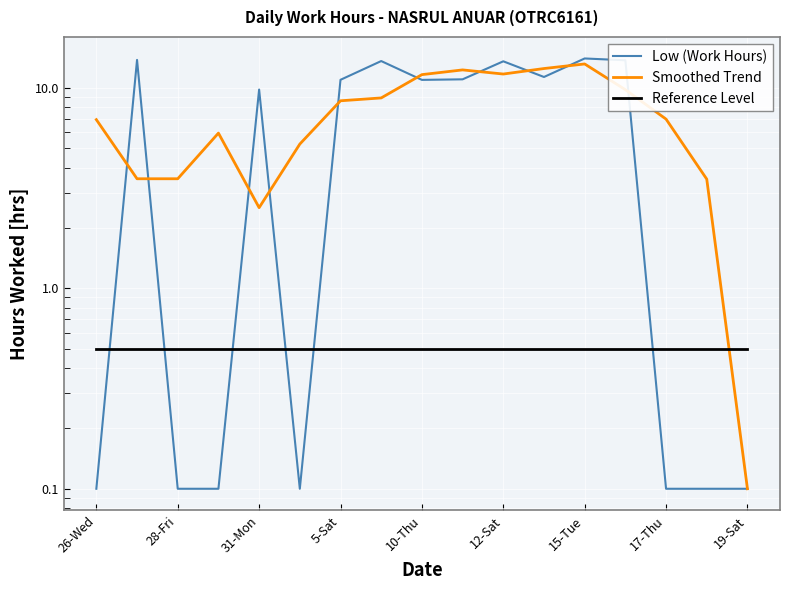

What are all the series names shown in the legend?

Low (Work Hours), Smoothed Trend, Reference Level